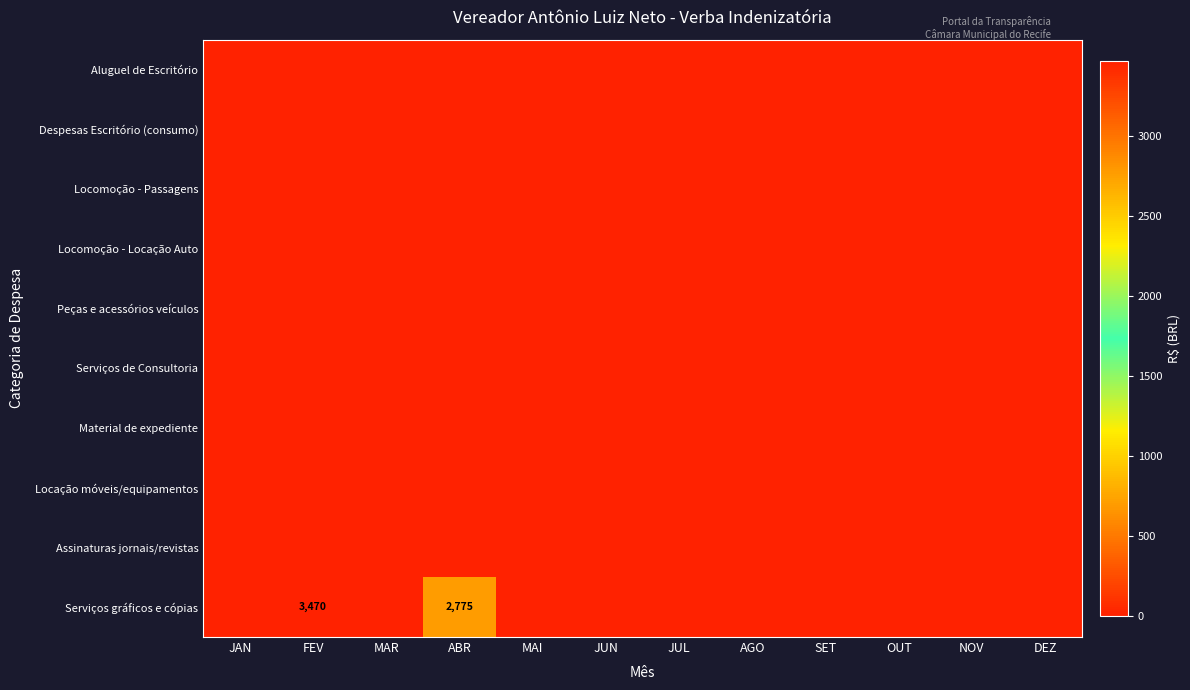

List the series in order of their peak value, lowest first.

Aluguel de Escritório, Despesas Escritório (consumo), Locomoção - Passagens, Locomoção - Locação Auto, Peças e acessórios veículos, Serviços de Consultoria, Material de expediente, Locação móveis/equipamentos, Assinaturas jornais/revistas, Serviços gráficos e cópias